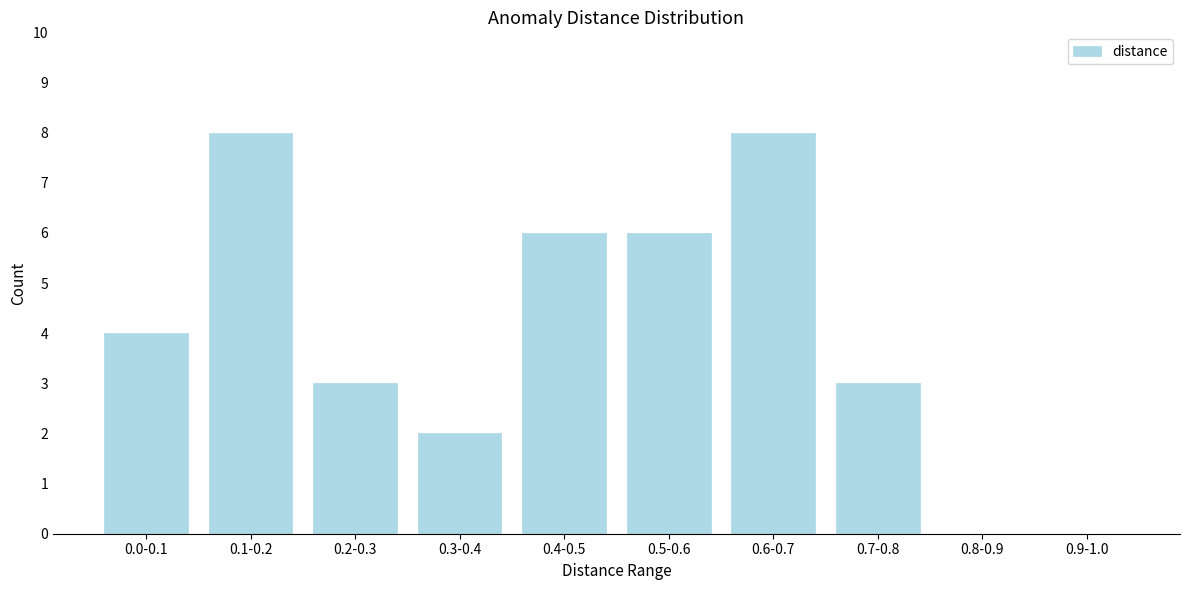

Reading left to right, extract all data points from this chart.

0.0-0.1=4	0.1-0.2=8	0.2-0.3=3	0.3-0.4=2	0.4-0.5=6	0.5-0.6=6	0.6-0.7=8	0.7-0.8=3	0.8-0.9=0	0.9-1.0=0